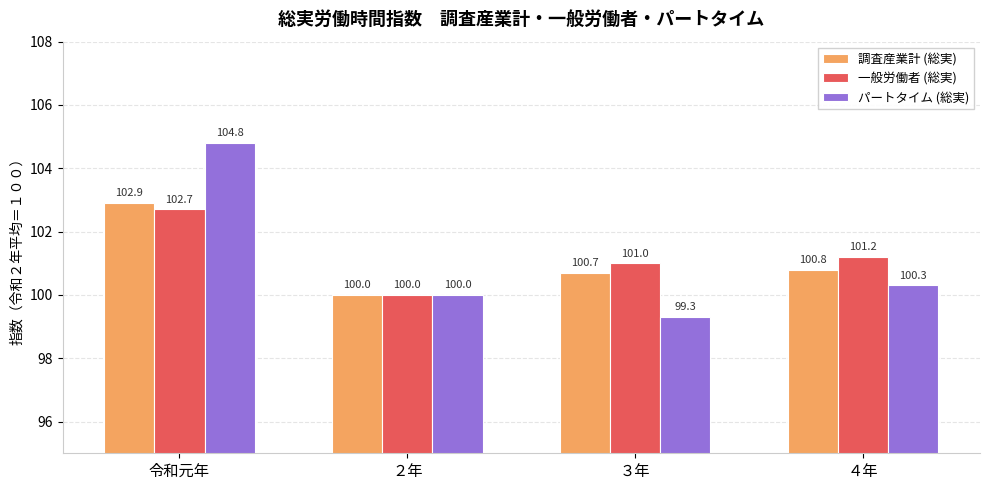

Is it true that 一般労働者 (総実) equals 153.1 at ２年?

False